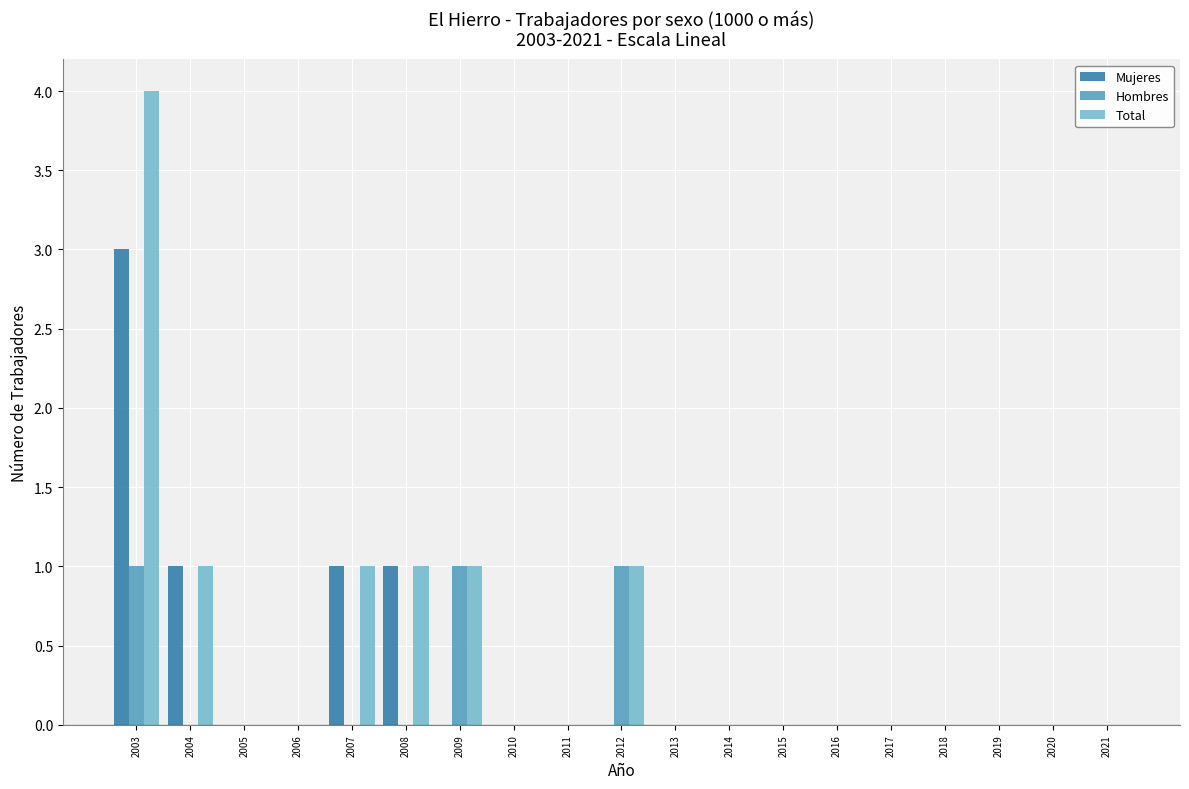

Does the chart contain stacked bars?

No